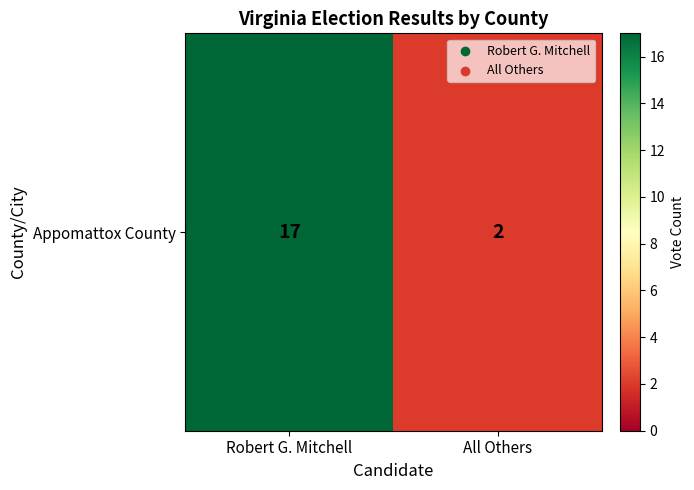

At which label is the value closest to 9?

All Others